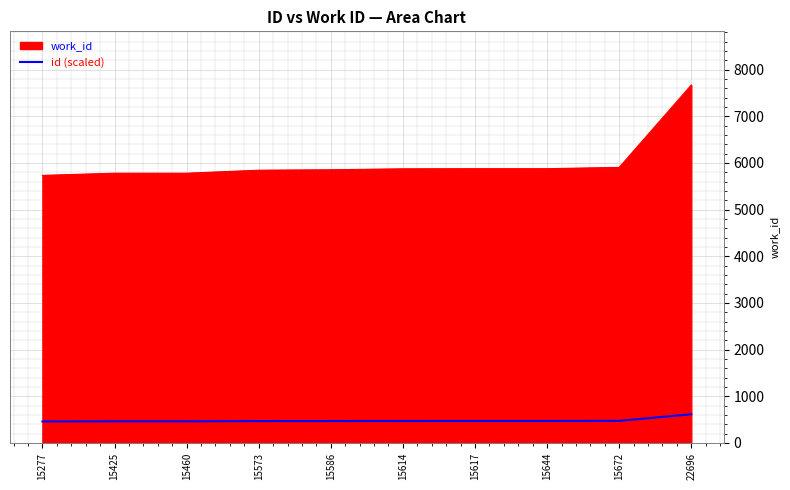

What is the lowest value of the work_id series?

5733.0